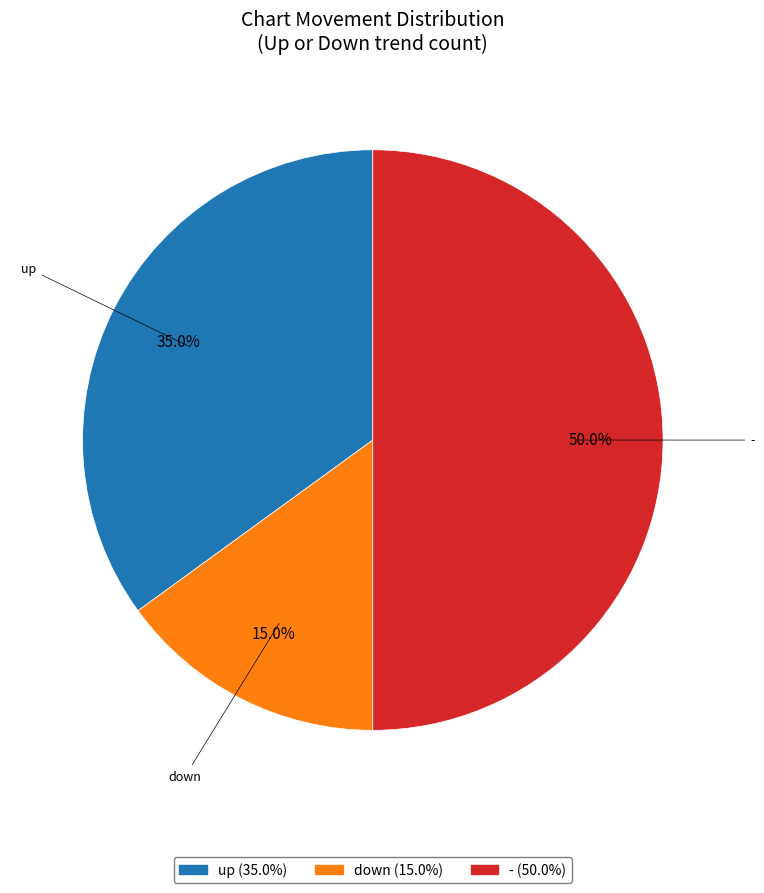

Is up the majority of the pie?

No